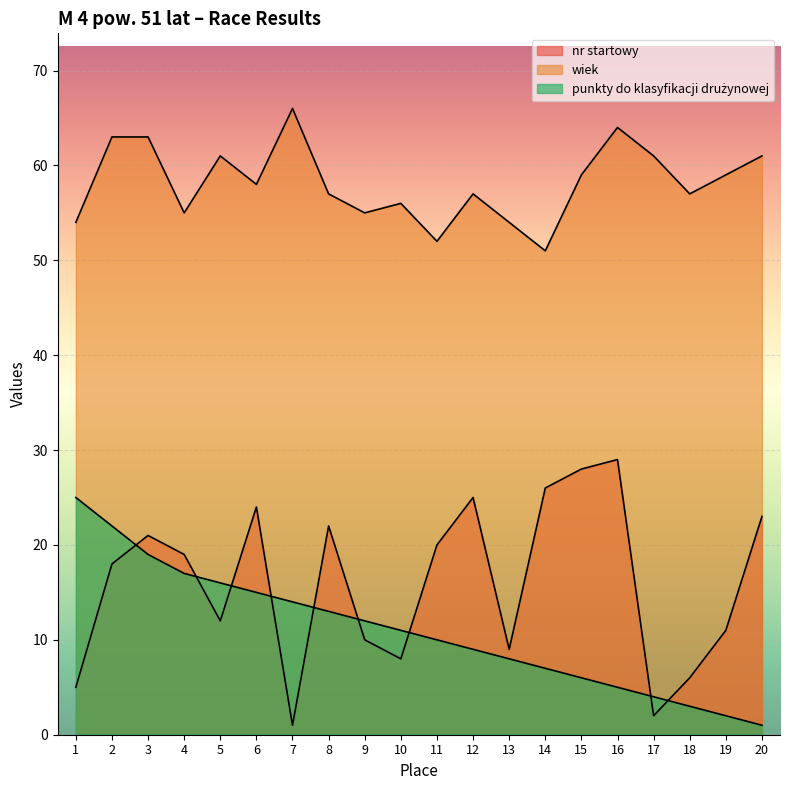

What are all the series names shown in the legend?

nr startowy, wiek, punkty do klasyfikacji drużynowej